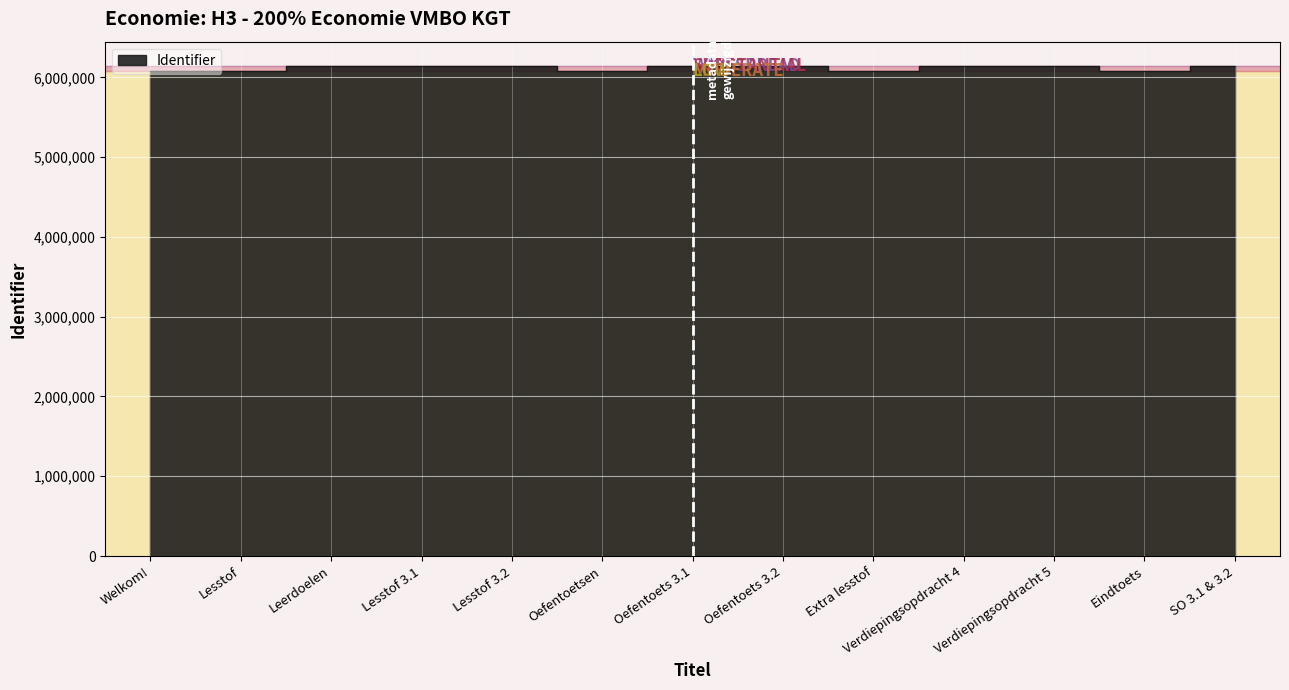

At which category does the chart reach its minimum across all series?

Welkom!